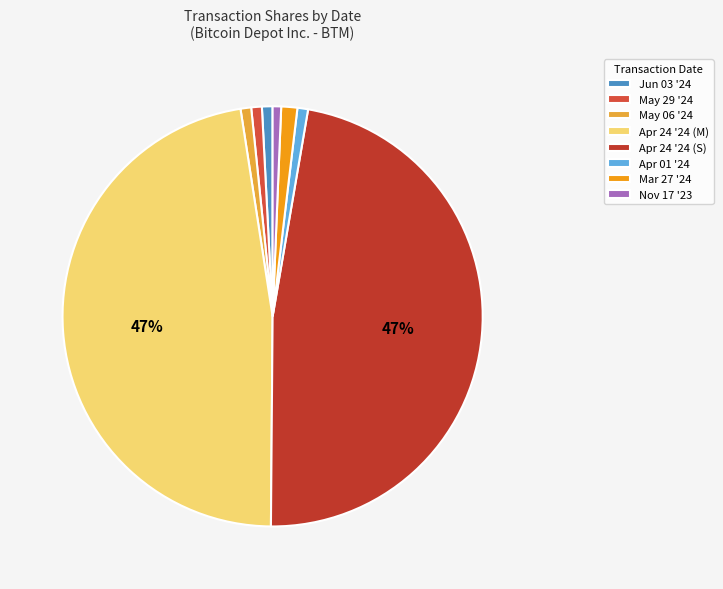

How many slices are in this pie chart?

8